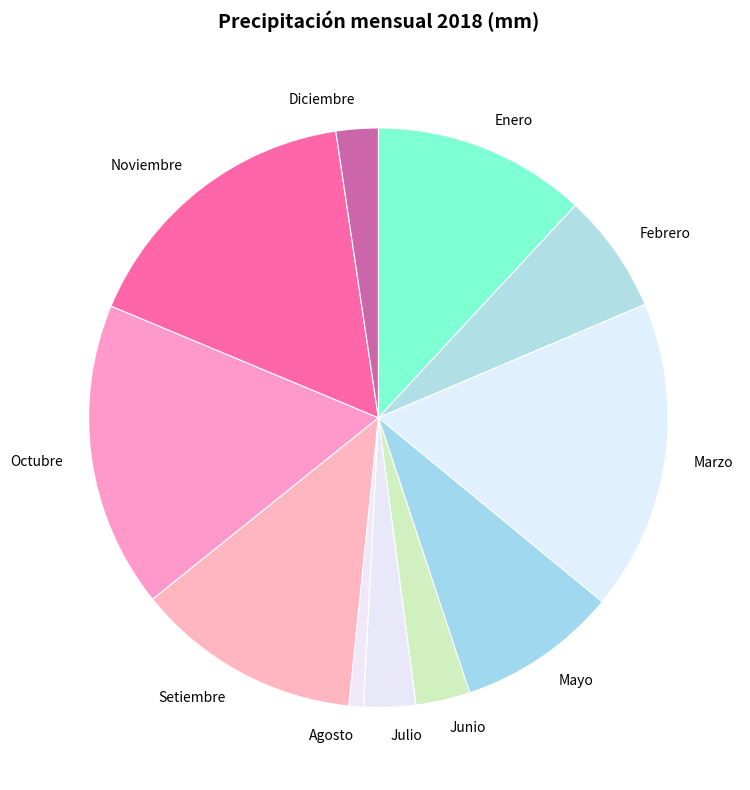

The Febrero slice represents 18% of the pie. True or false?

False